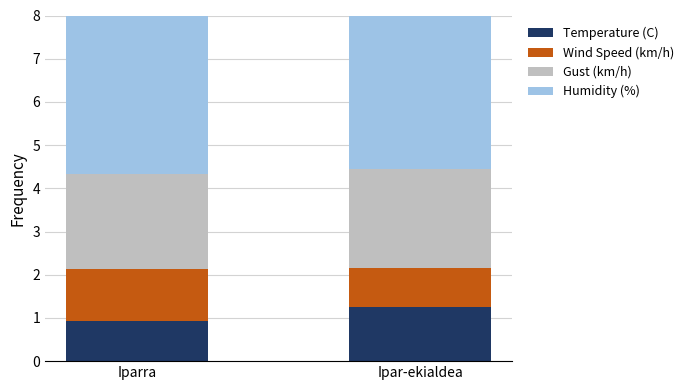

Count the Gust (km/h) values in the range 2 to 3.

2